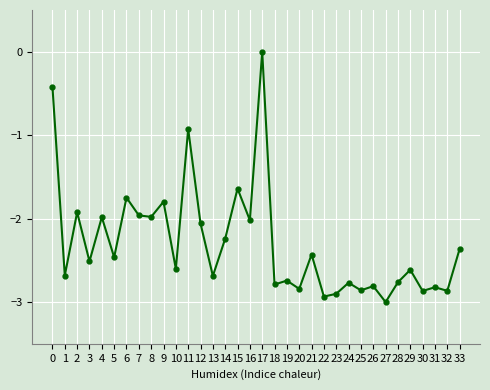

What is the difference between the maximum and second lowest values?

2.9